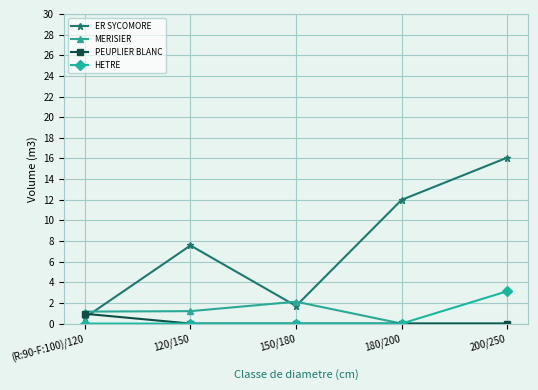

Which series has the largest range (max minus min)?

ER SYCOMORE